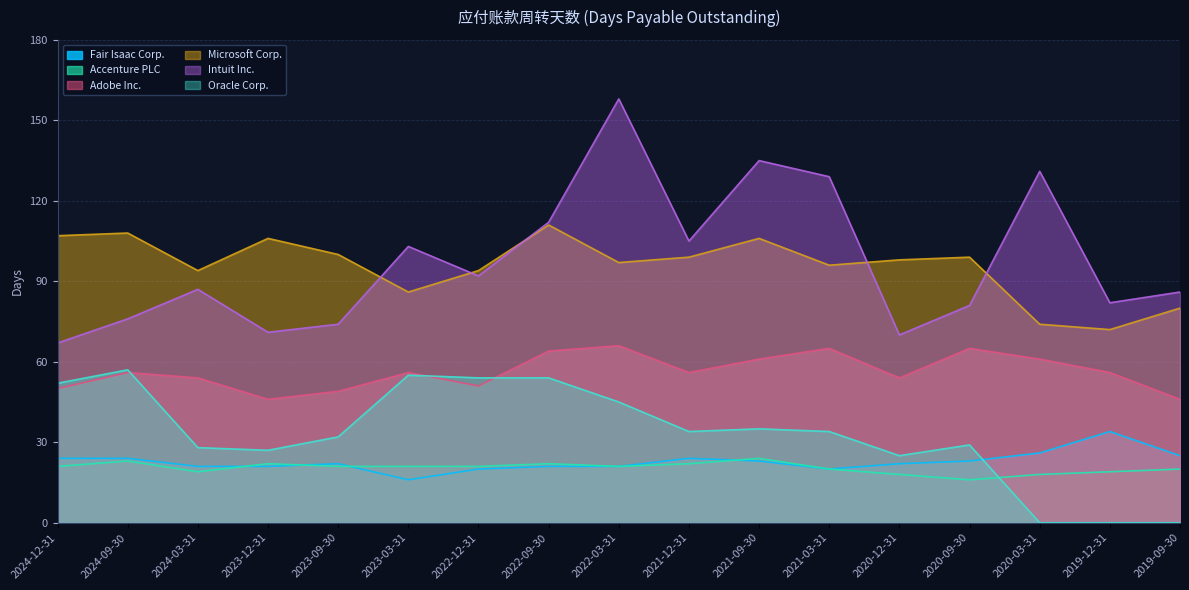

How many lines are shown in the chart?

6